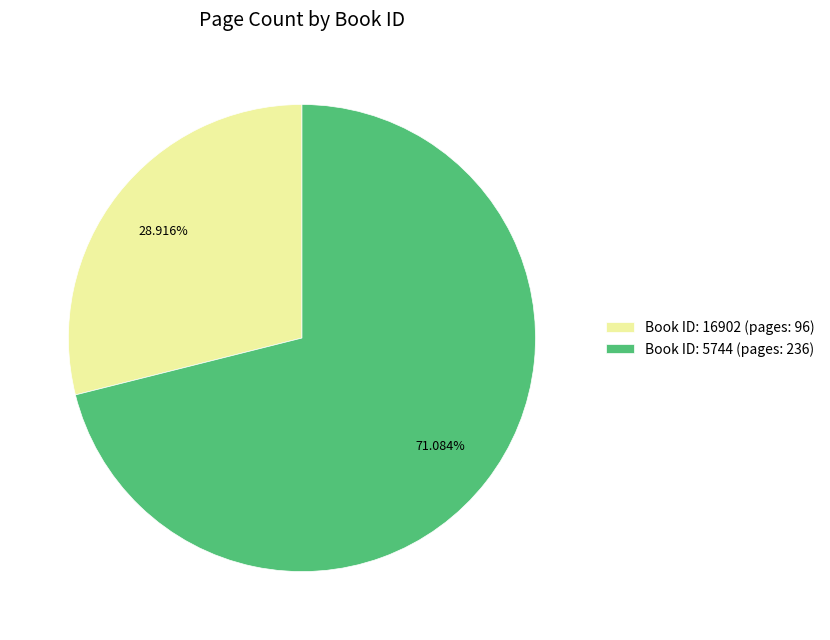

Which category has the smallest portion of the pie?

Book ID: 16902 (pages: 96)